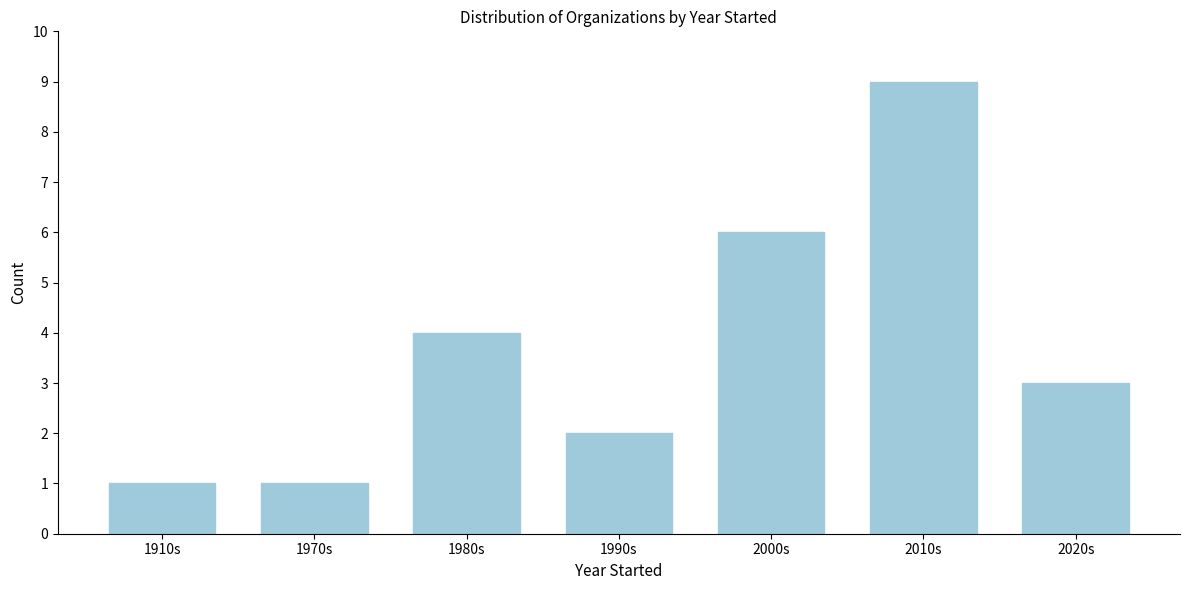

Reading right to left, list all the values displayed in this chart.

3	9	6	2	4	1	1